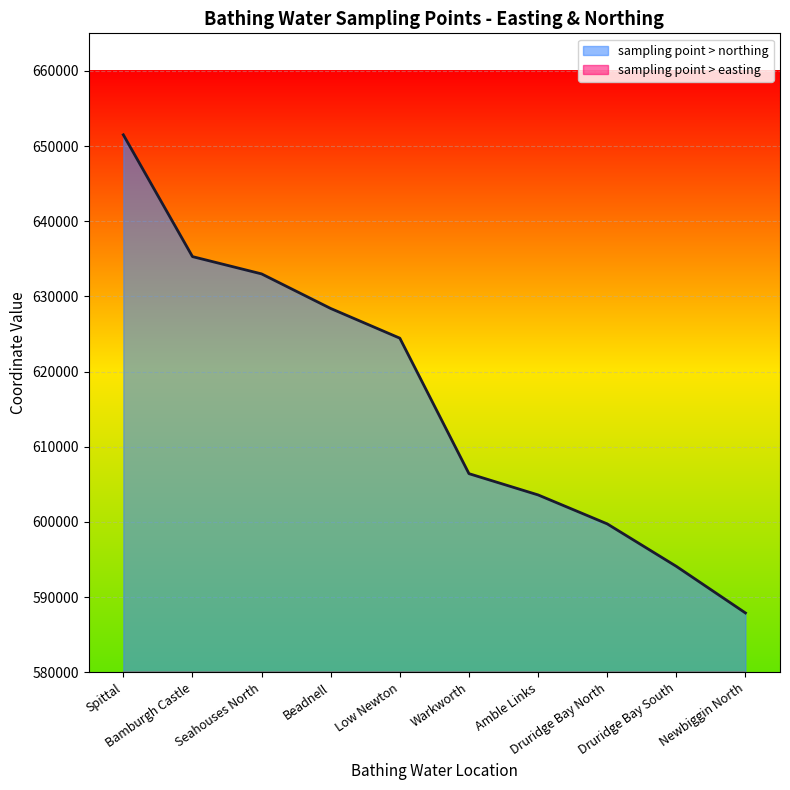

What is the difference between the highest and lowest values at Druridge Bay North?

172250